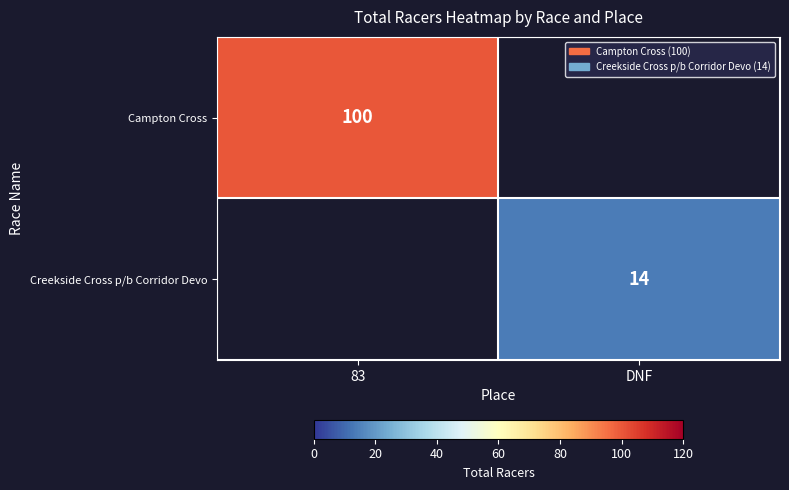

The Creekside Cross p/b Corridor Devo series shows 4 at DNF. True or false?

False